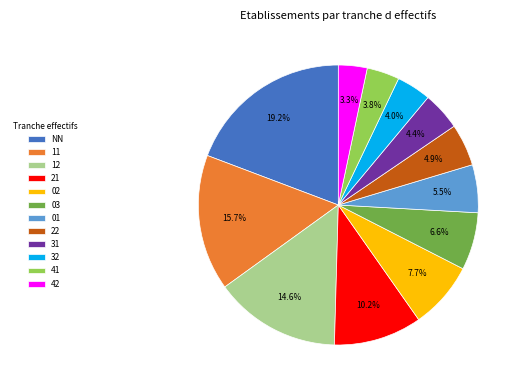

To the nearest percent, what is the difference between the largest and smallest slice percentages?

16%